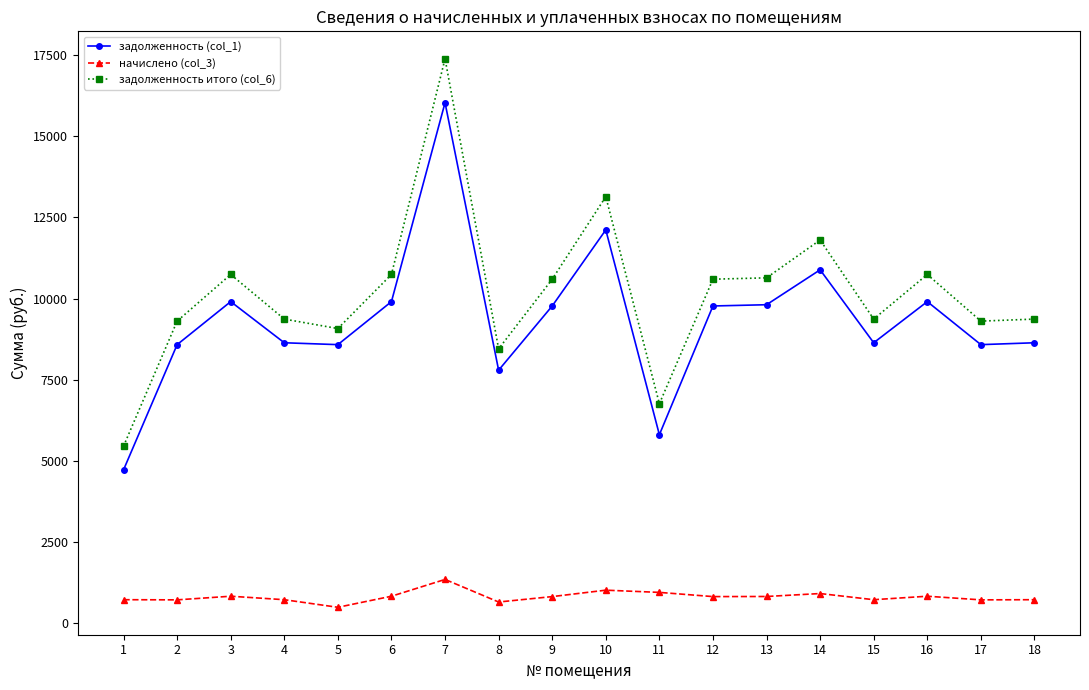

At which label does задолженность (col_1) first exceed 9772?

3